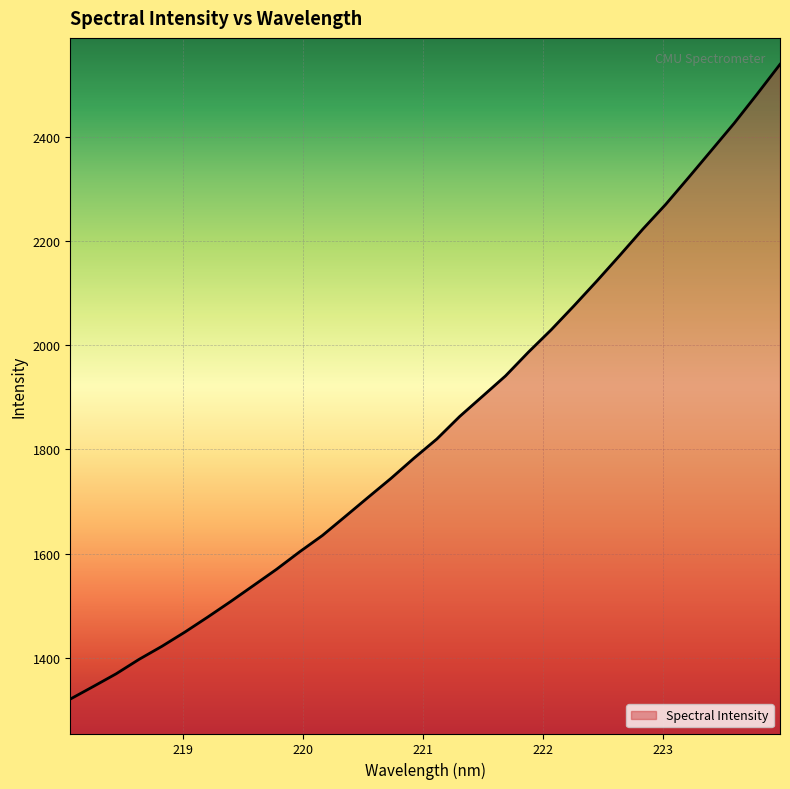

What is the maximum value shown in the chart?

2538.6